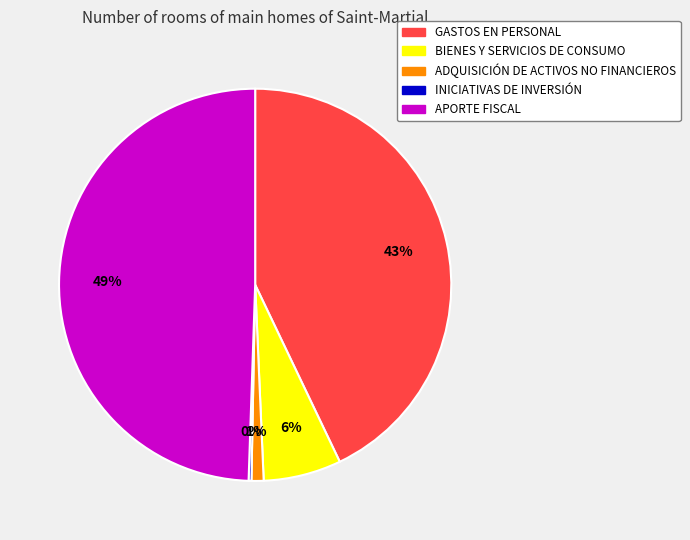

Does GASTOS EN PERSONAL represent more than half of the total?

No